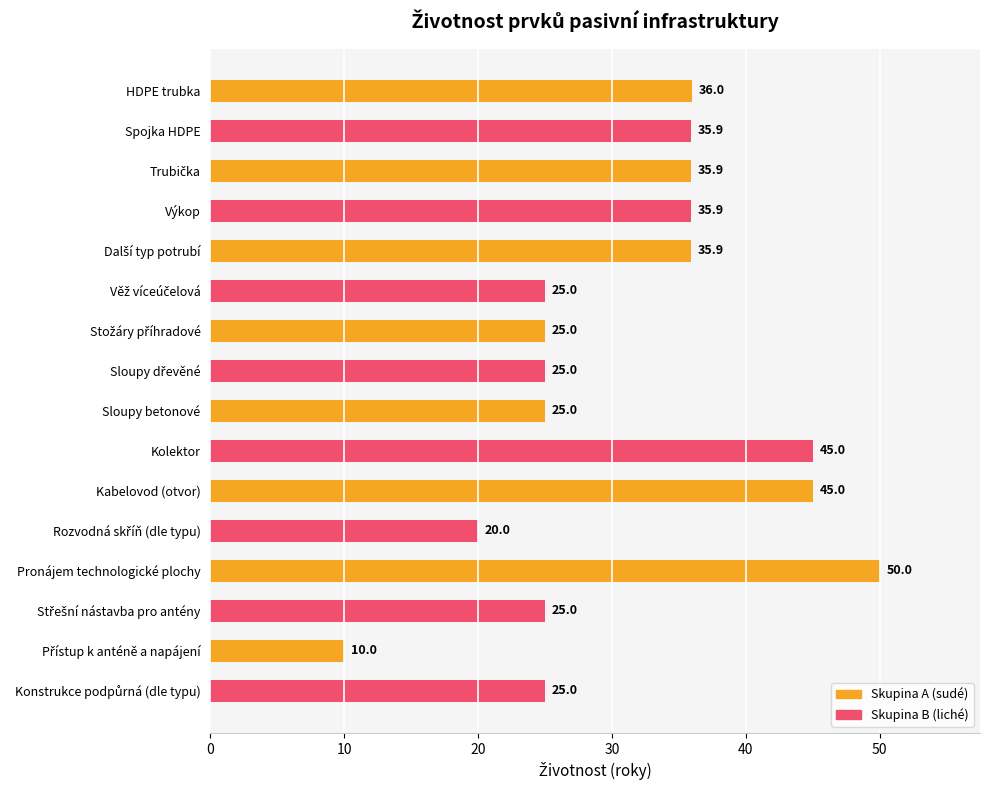

What is the minimum value shown in the chart?

10.0